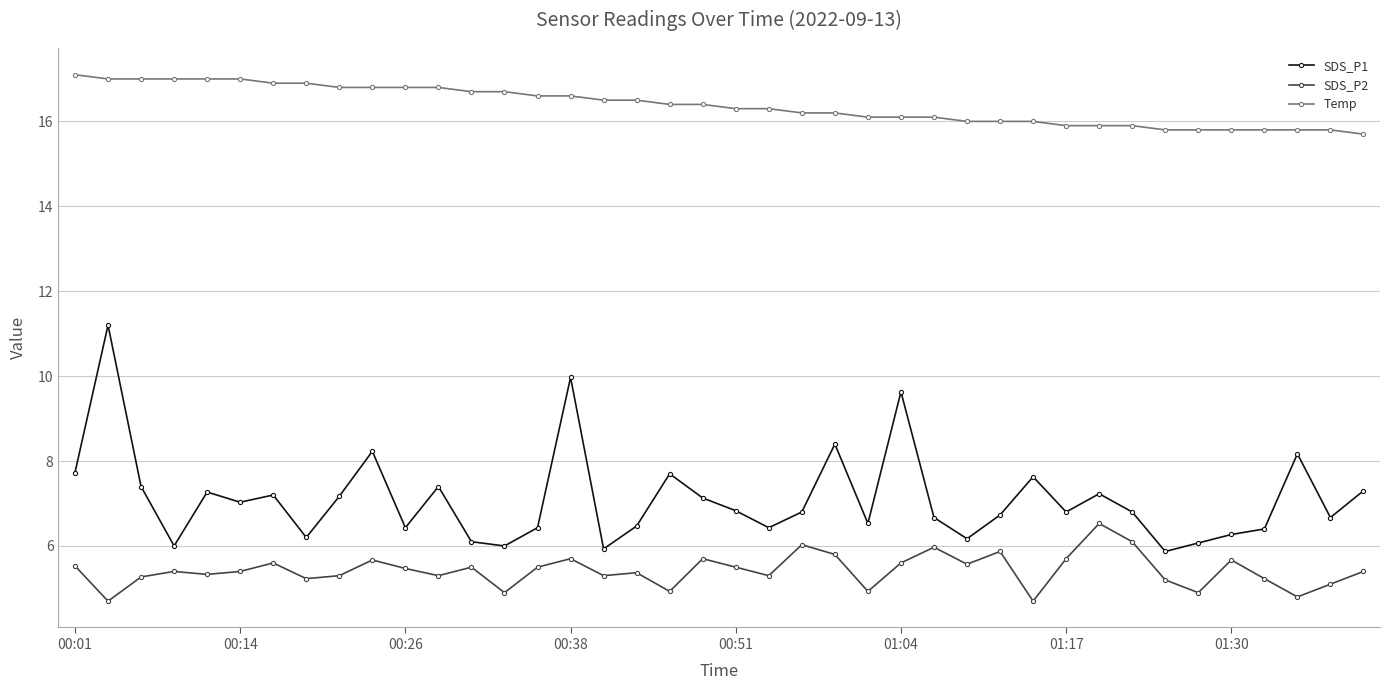

What are all the series names shown in the legend?

SDS_P1, SDS_P2, Temp